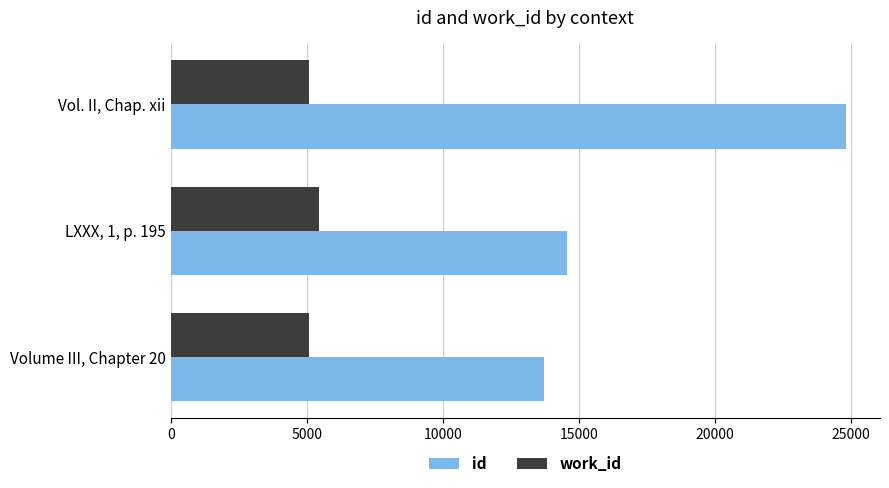

What is the average value of the work_id series?

5209